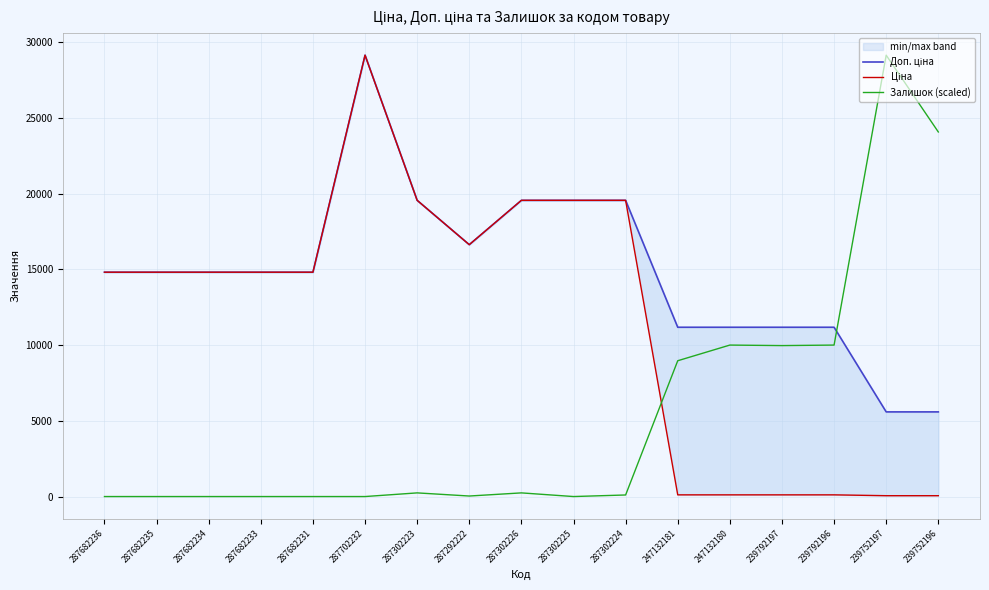

How many data points in Доп. ціна are less than 14817?

6